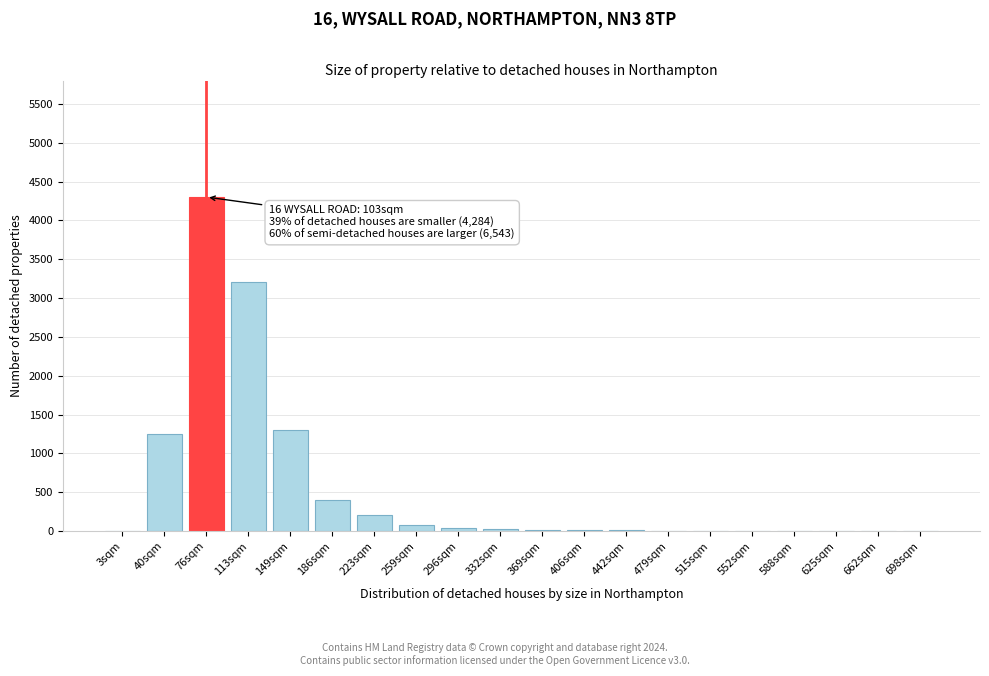

The chart shows a value of 3 at 588sqm. True or false?

True